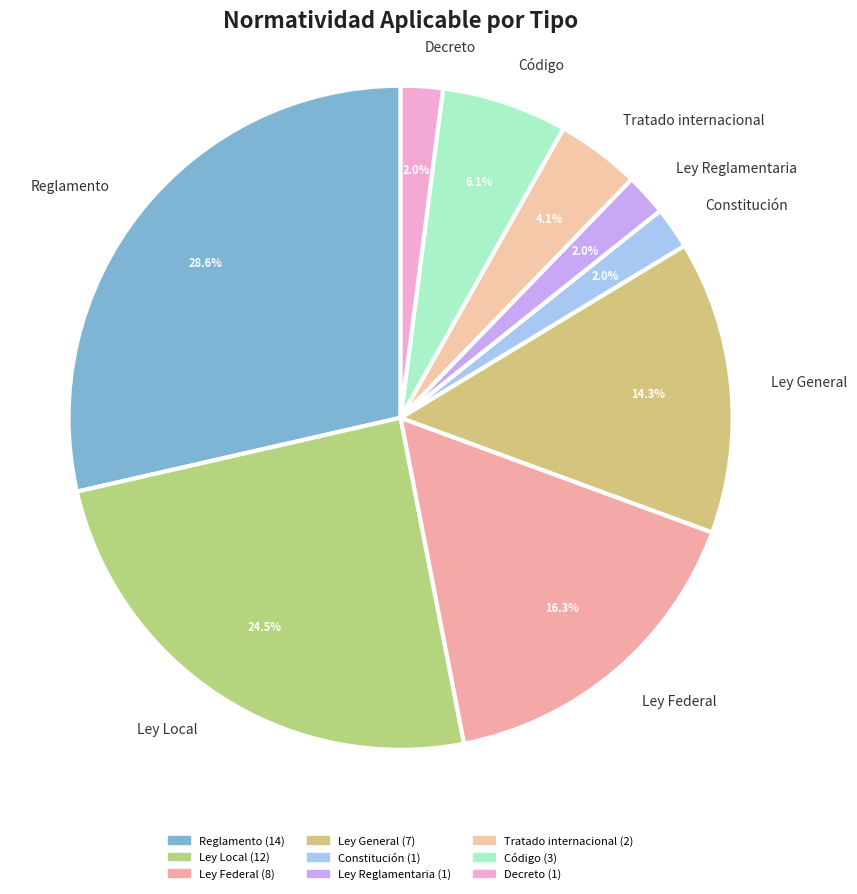

What is the ratio of the value at Decreto to the value at Tratado internacional?

0.5